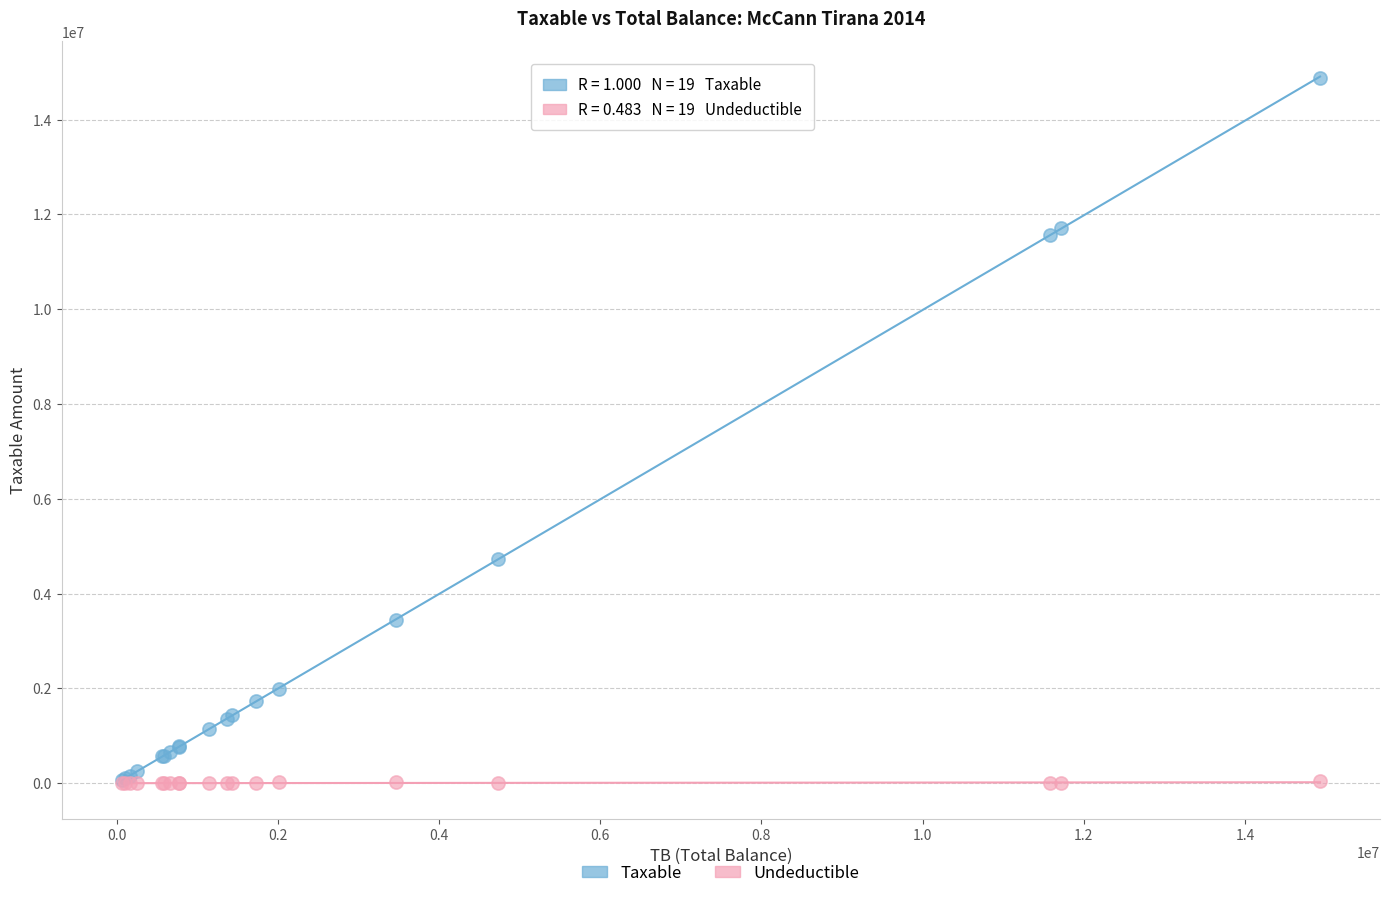

What are all the series names shown in the legend?

Taxable, Undeductible